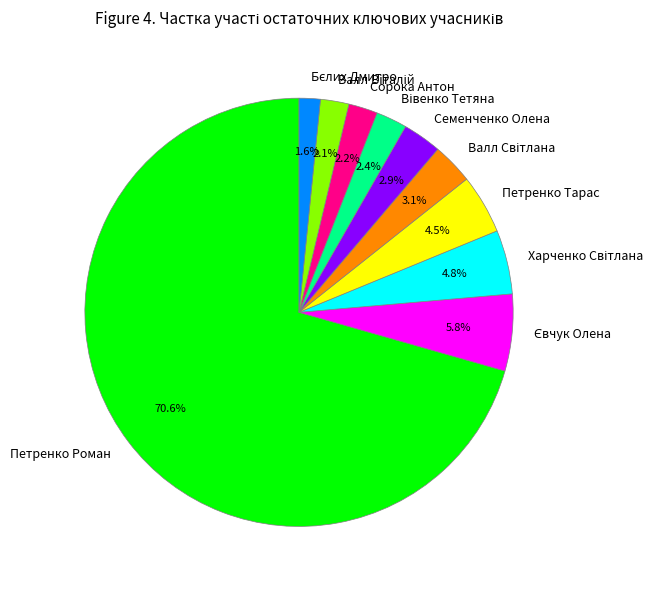

How many slices are in this pie chart?

10